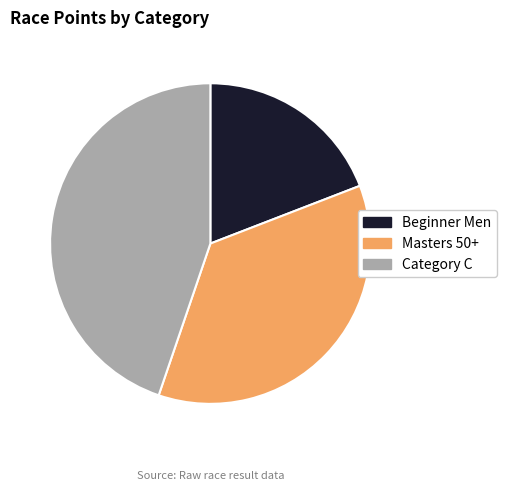

Does Category C represent more than half of the total?

No